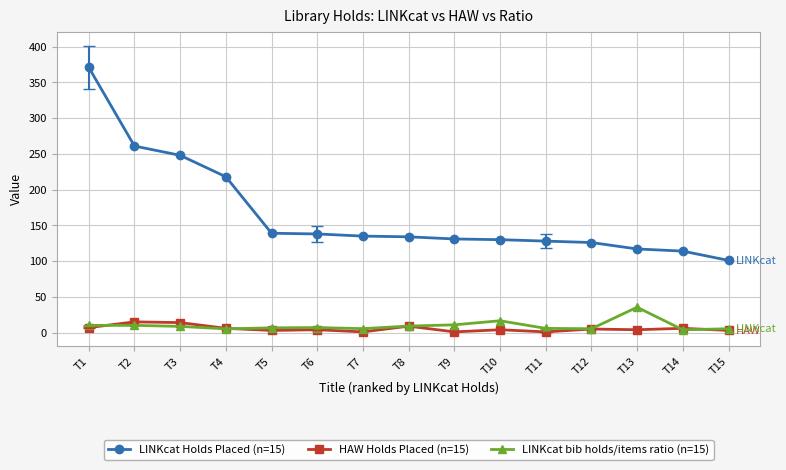

What is the average value of the LINKcat Holds Placed (n=15) series?

166.1